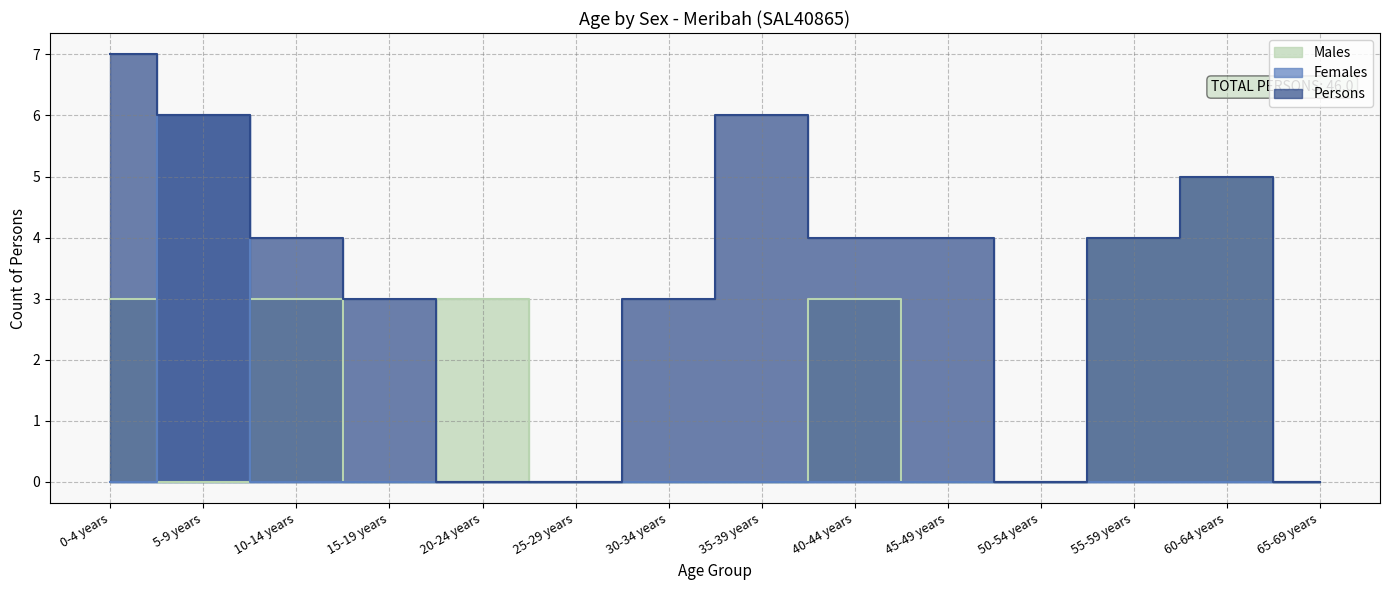

Does the chart have visible grid lines?

Yes